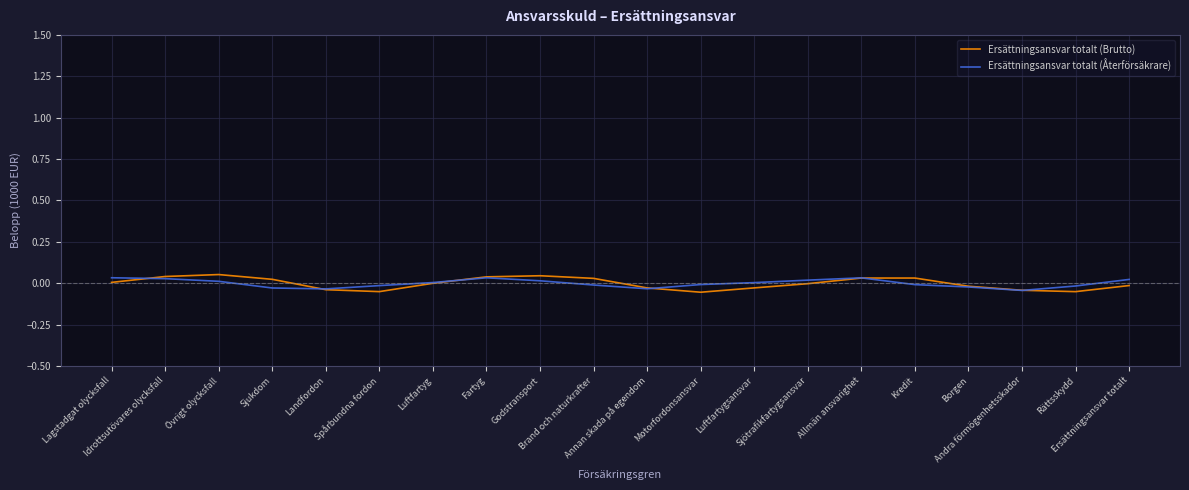

How many distinct data groups are displayed?

2